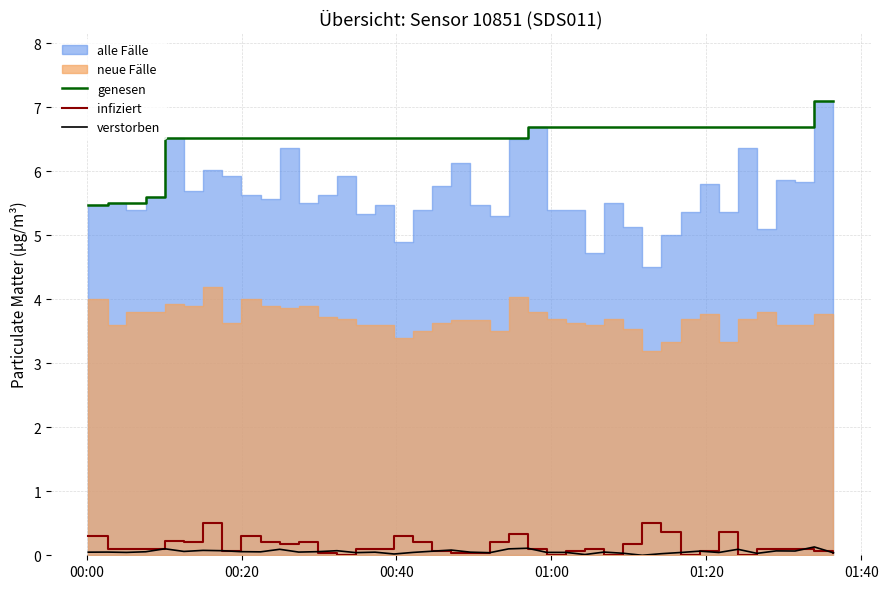

What is the sum of all genesen values?

260.8